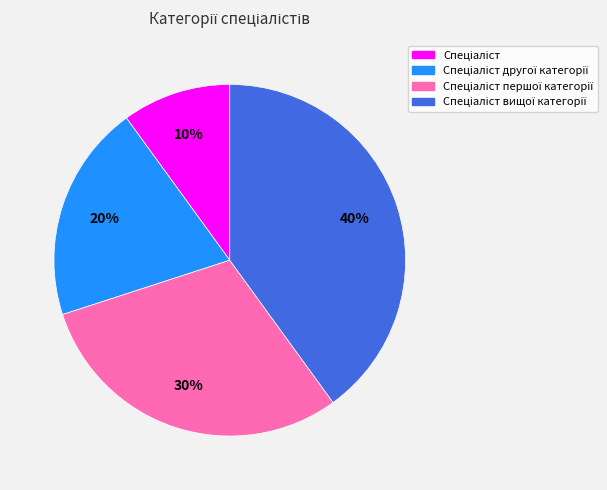

Is there any slice that represents more than half of the pie?

No